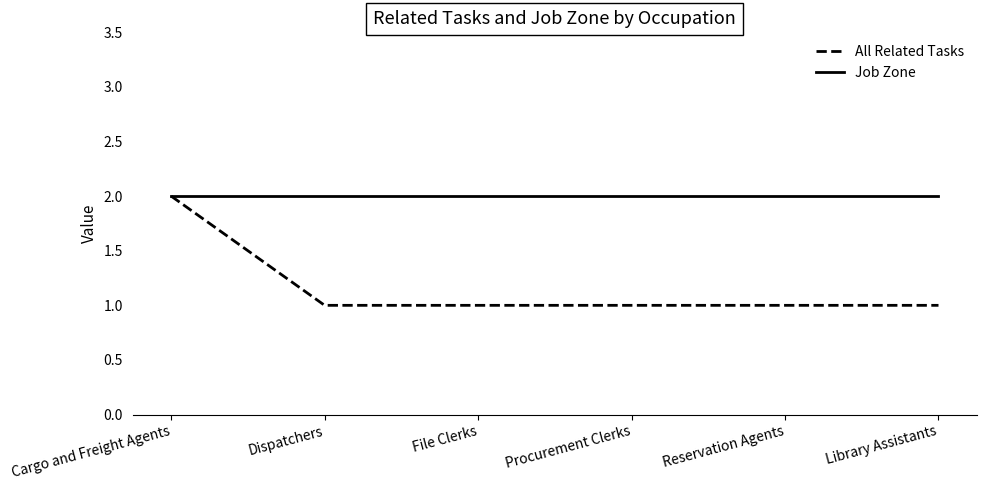

Reading left to right, extract all data points from this chart.

All Related Tasks: 2	1	1	1	1	1
Job Zone: 2	2	2	2	2	2